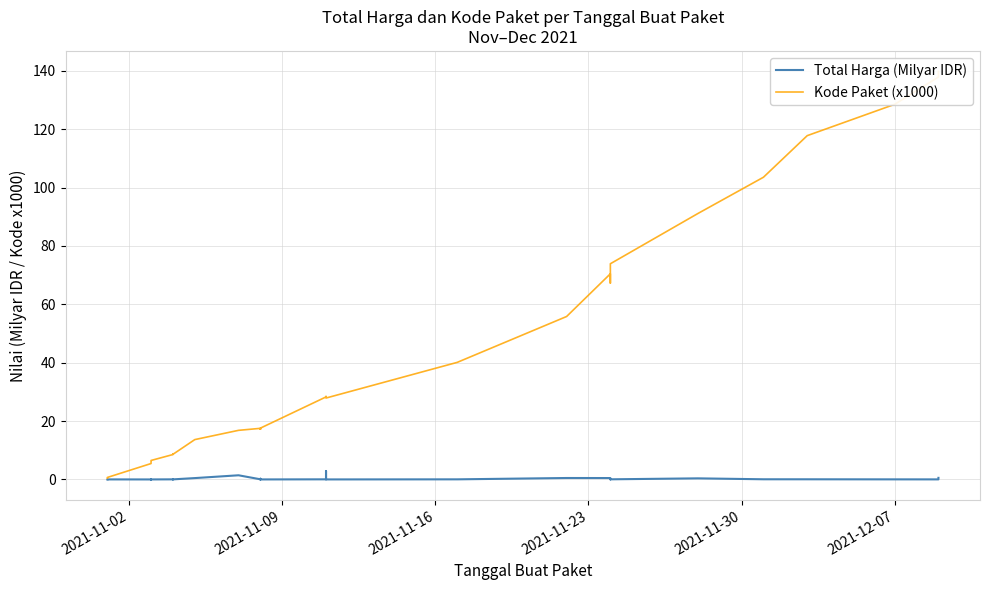

Reading left to right, transcribe all the data shown in this chart.

Total Harga (Milyar IDR): 0.0	0.0	0.0	0.1	0.0	0.0	0.0	0.0	0.0	0.0	0.0	0.0	0.0	0.0	0.5	1.4	0.0	0.0	0.0	0.3	0.0	0.0	2.9	0.0	0.0	0.5	0.5	0.0	0.0	0.4	0.1	0.1	0.0	0.0	0.5
Kode Paket (x1000): 0.5	0.7	5.4	6.0	6.2	6.2	6.3	6.3	6.4	6.5	8.5	8.6	8.7	8.6	13.7	16.8	17.5	17.3	17.3	17.2	17.6	28.3	28.4	27.9	40.1	55.8	70.5	67.3	73.9	91.1	103.5	117.8	128.5	137.9	139.8